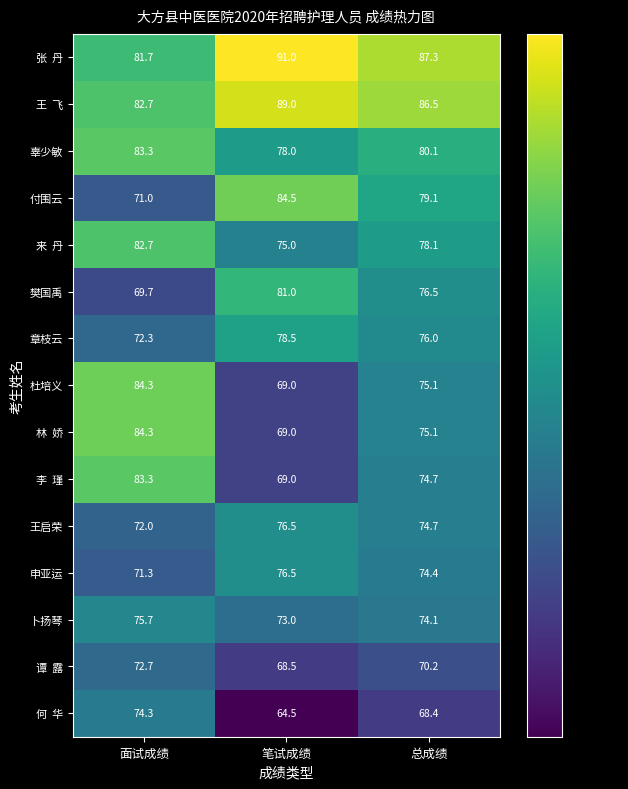

At which label is 辜少敏 closest to 80?

总成绩